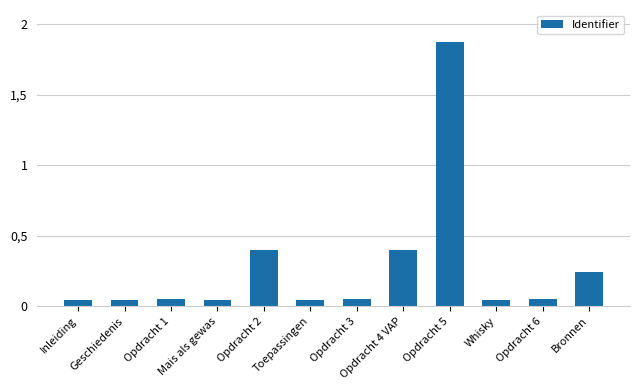

Does the chart contain any negative values?

No